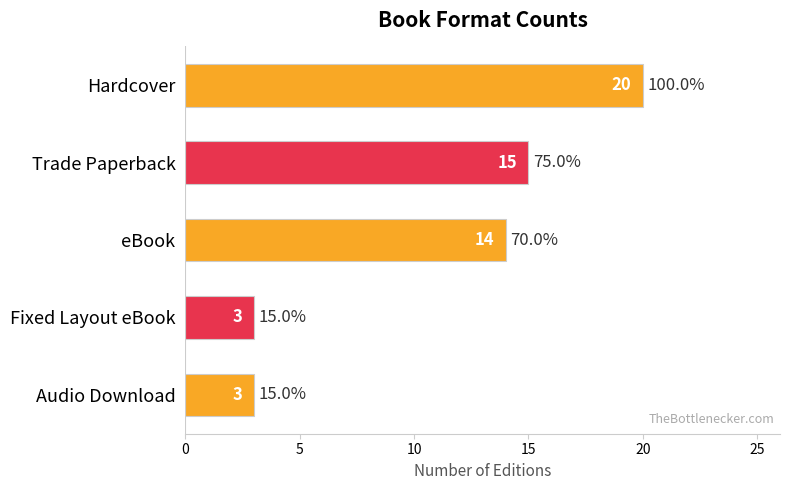

Reading bottom to top, what are all the values shown in this chart?

3	3	14	15	20